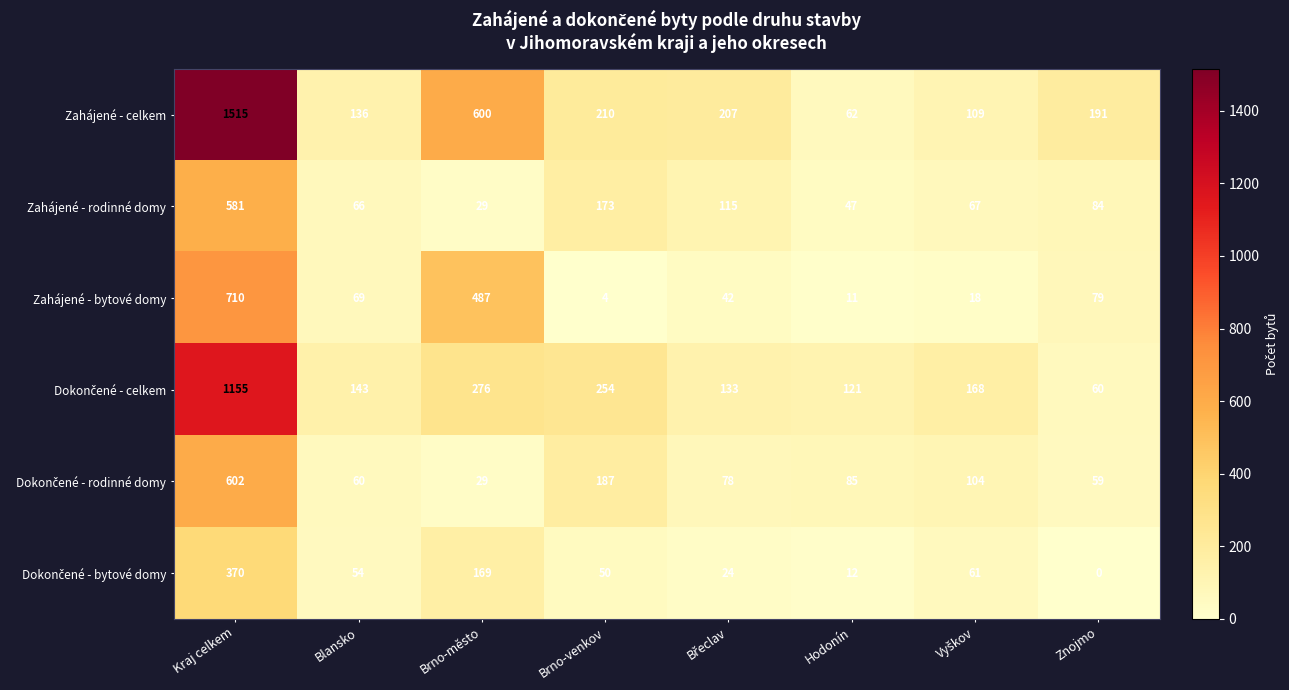

The value of Zahájené - bytové domy at Hodonín is 18. True or false?

False